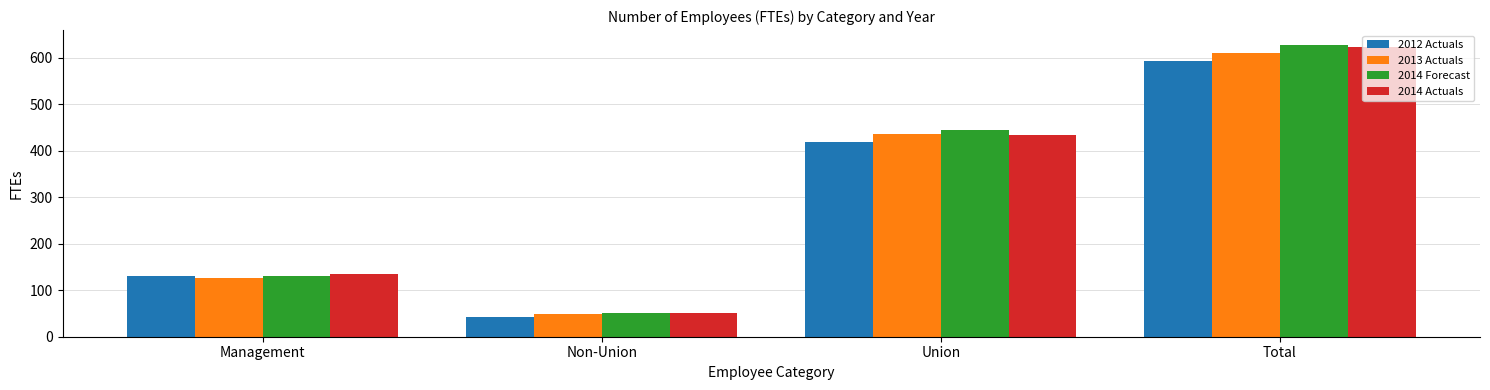

The 2013 Actuals series shows 610.6 at Total. True or false?

True